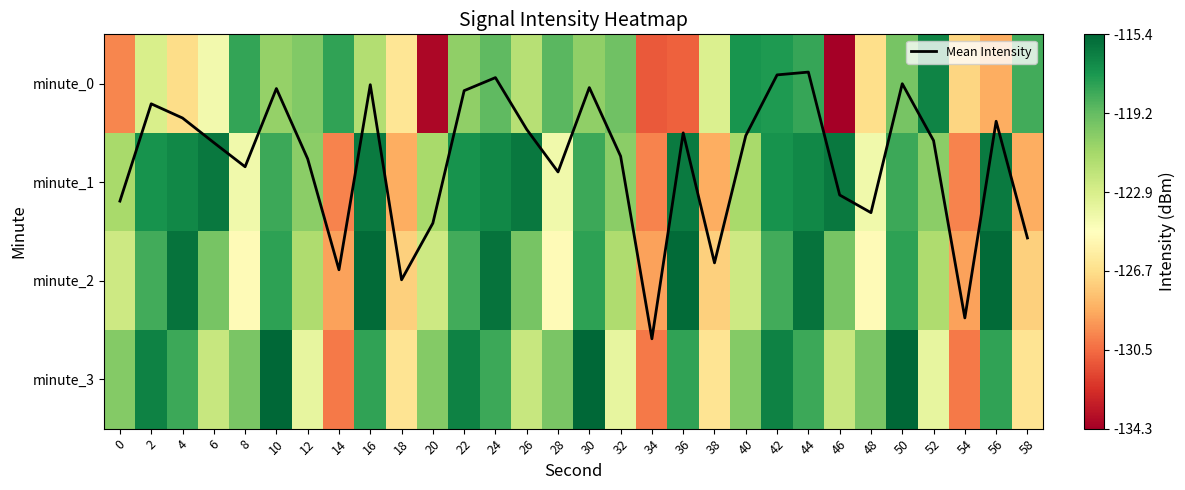

The minute_0 series shows 0.3 at 0. True or false?

False